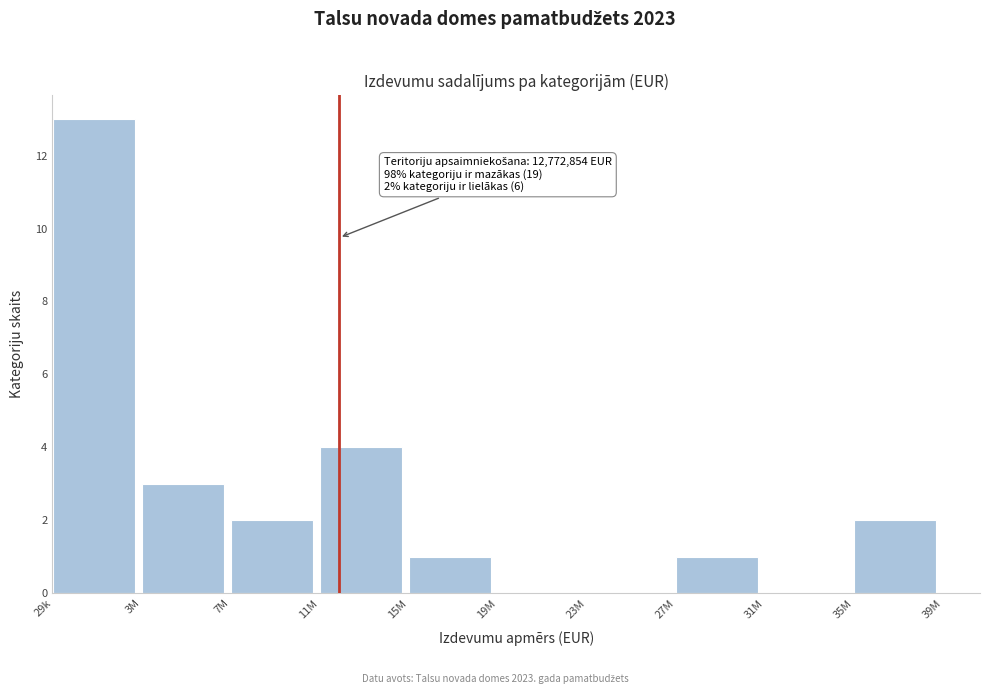

Reading left to right, what are all the values shown in this chart?

29k=13	3M=3	7M=2	11M=4	15M=1	19M=0	23M=0	27M=1	31M=0	35M=2